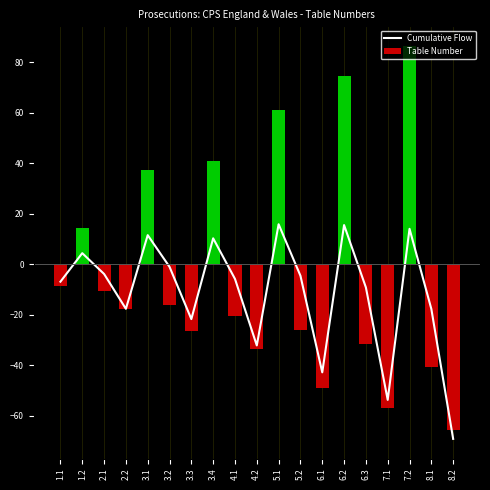

What is the smallest value displayed?

-69.1